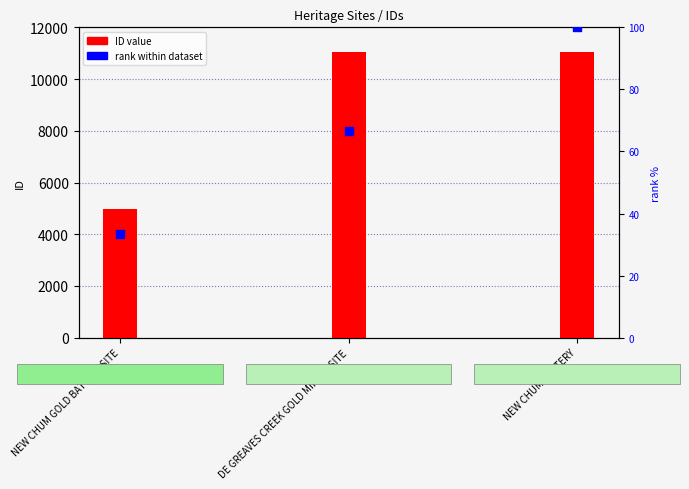

What is the total value across all series at NEW CHUM BATTERY?

11161.0